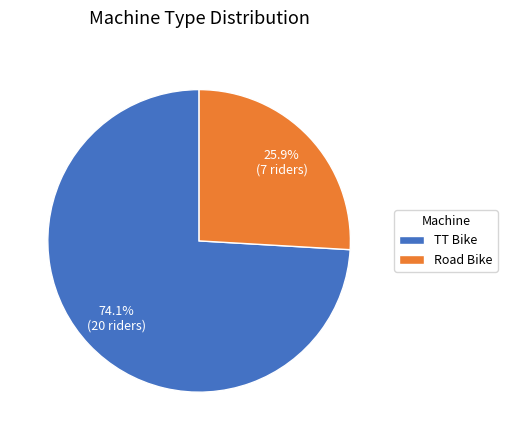

Count the number of slices in the pie.

2